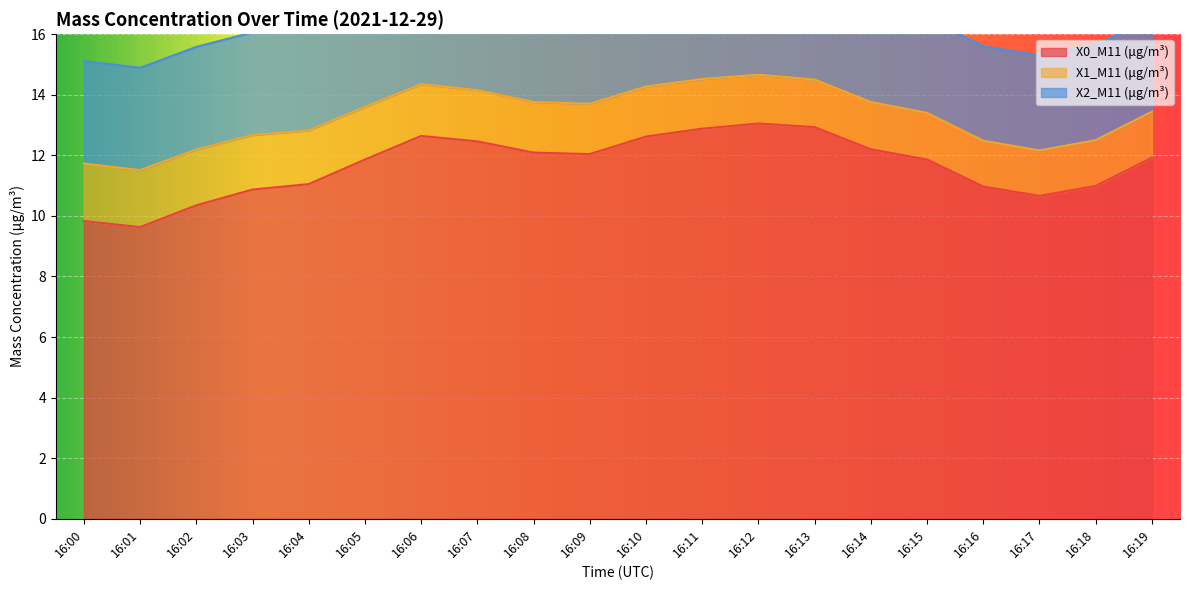

True or false: X0_M11 (μg/m³) has a value of 16.1 at 16:01.

False